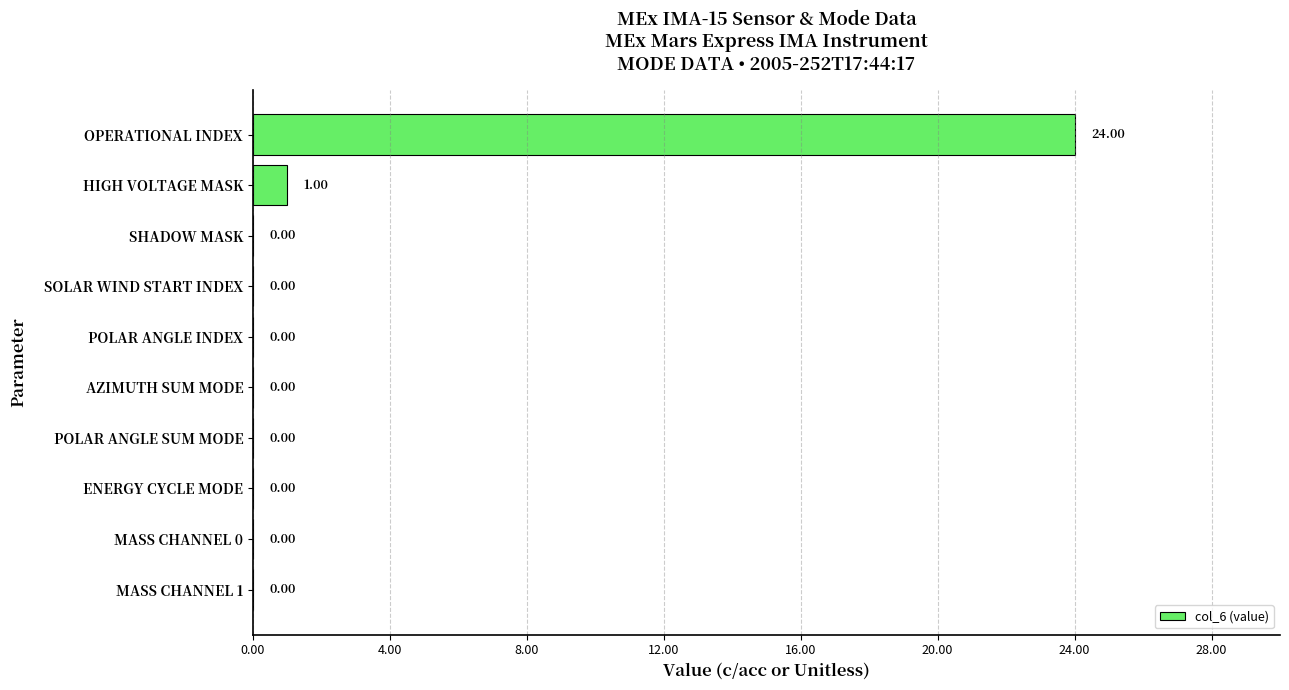

Are the bars horizontal?

Yes